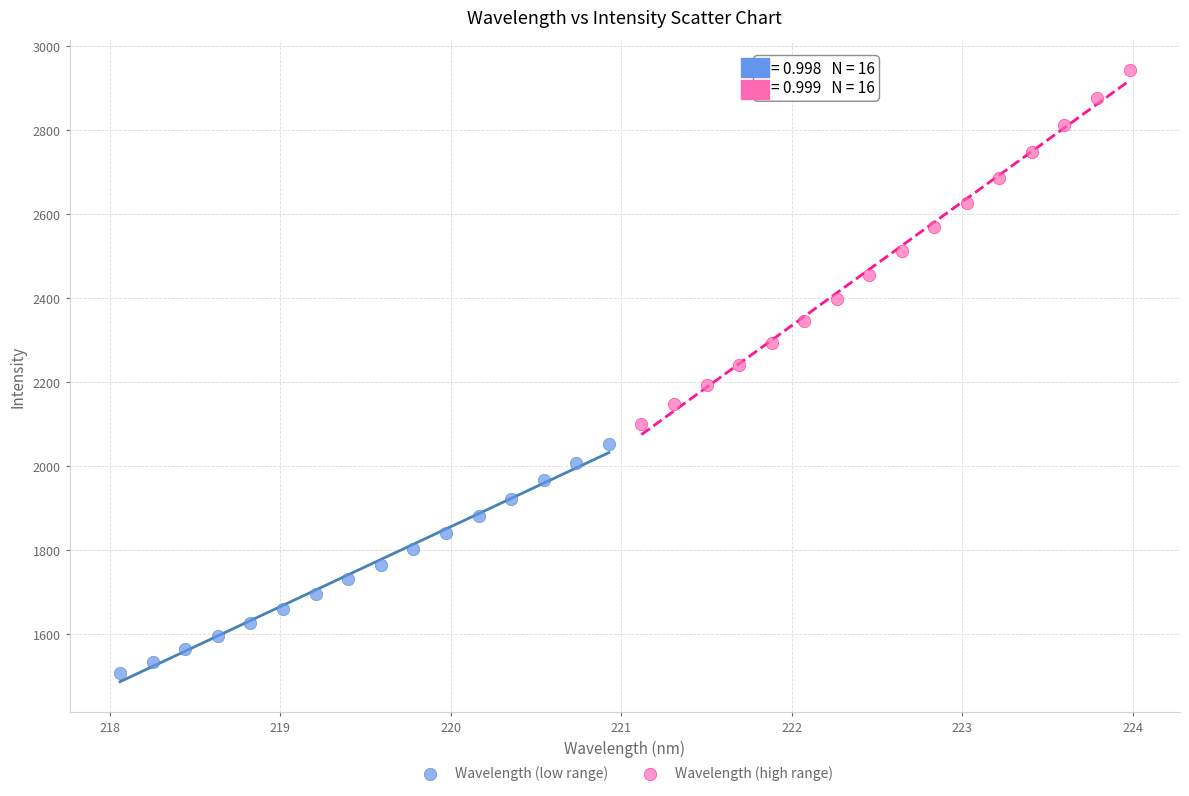

Which series contains the highest Y value?

Wavelength (high range)